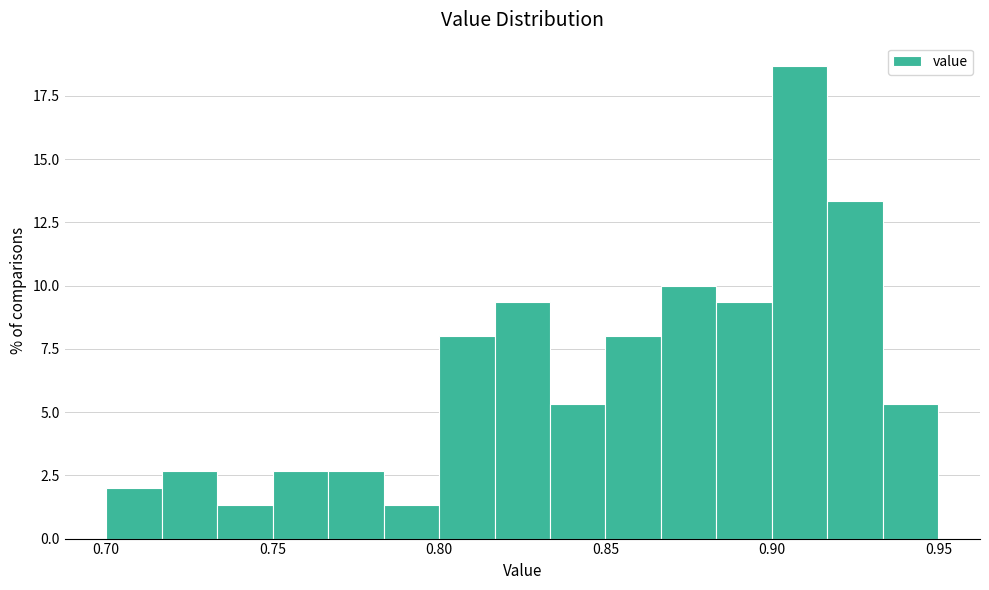

Read against the x-axis, roughly where is the centre of the tallest bar?

0.910